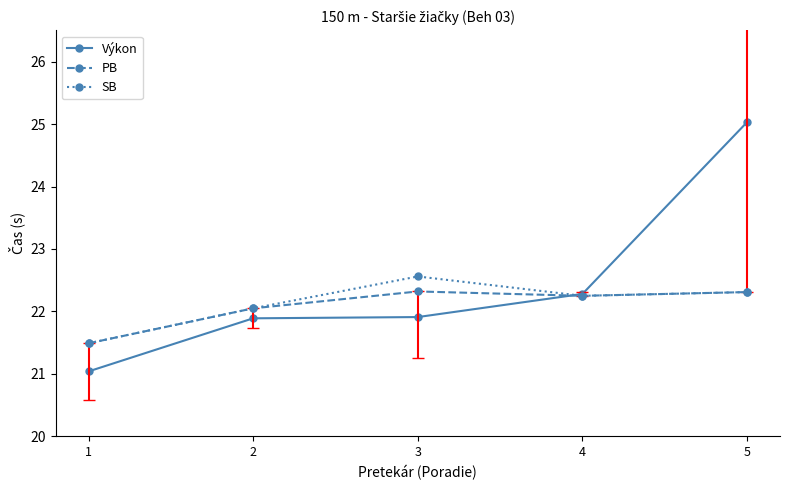

The value of SB at 2 is 5.2. True or false?

False